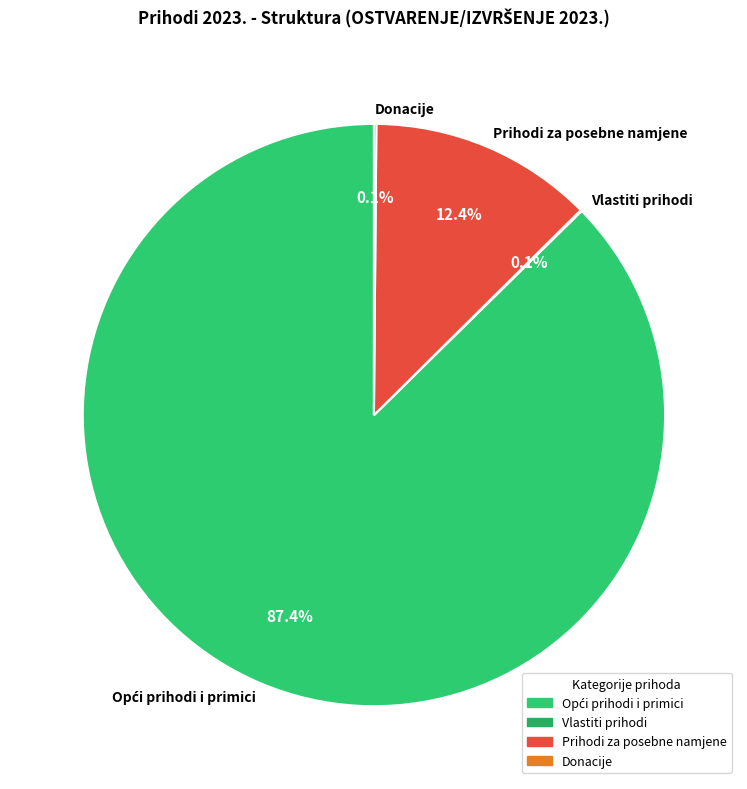

What portion of the pie excludes Prihodi za posebne namjene?

87.6%